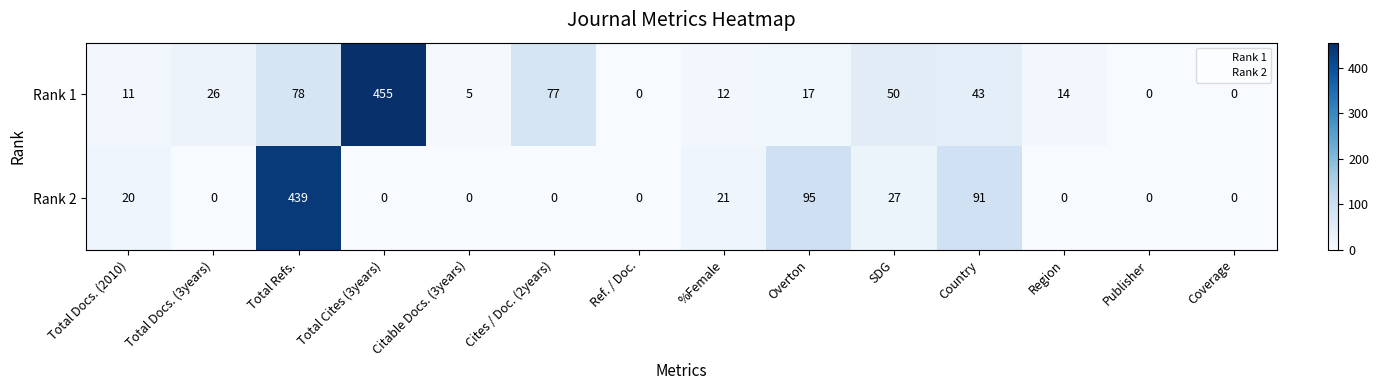

At how many categories does at least one series exceed 340?

2